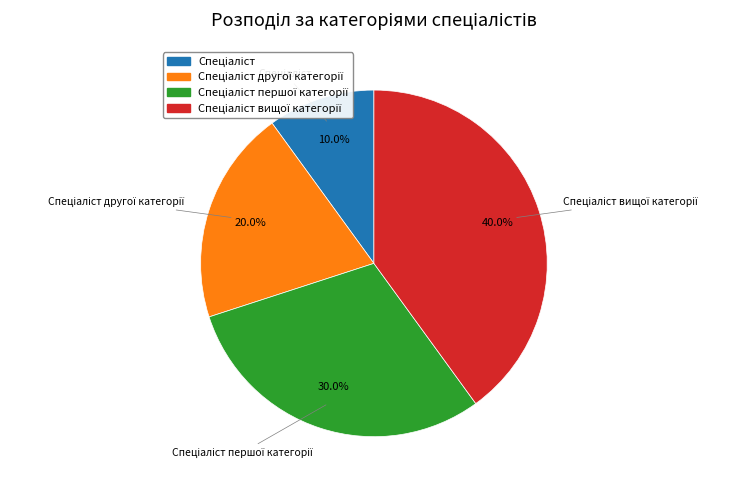

To the nearest percent, what is the difference between the largest and smallest slice percentages?

30%